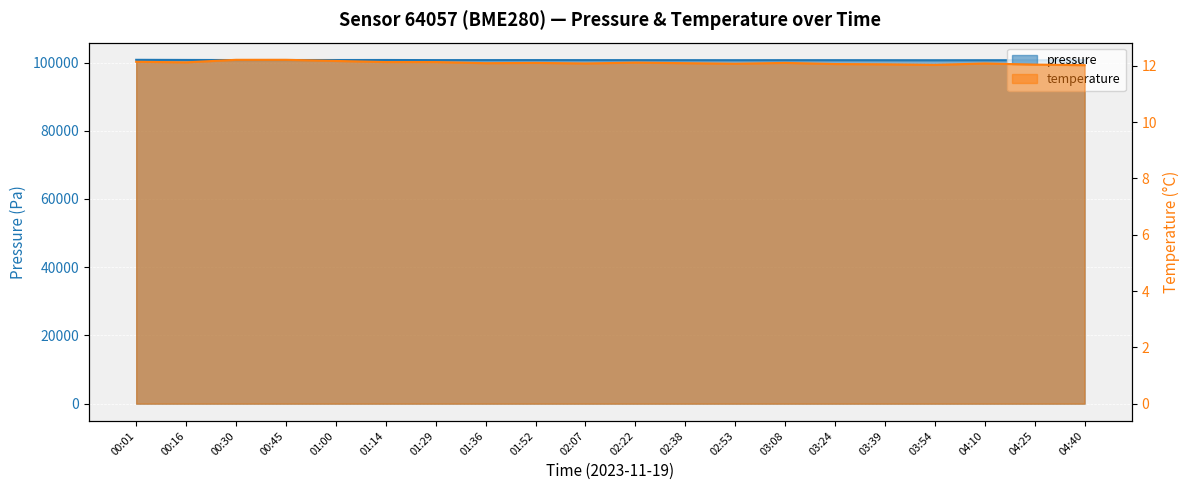

How many interior local valleys does the pressure series have?

5